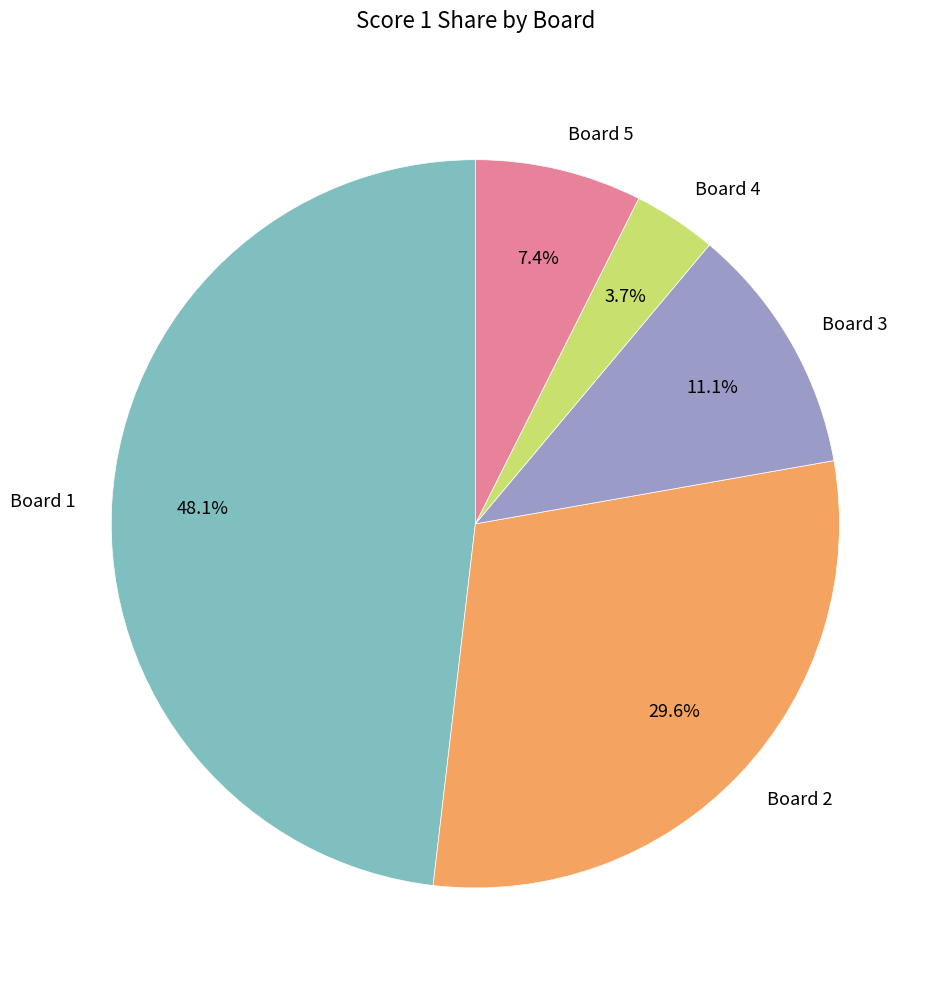

Rank the categories by value from highest to lowest.

Board 1, Board 2, Board 3, Board 5, Board 4